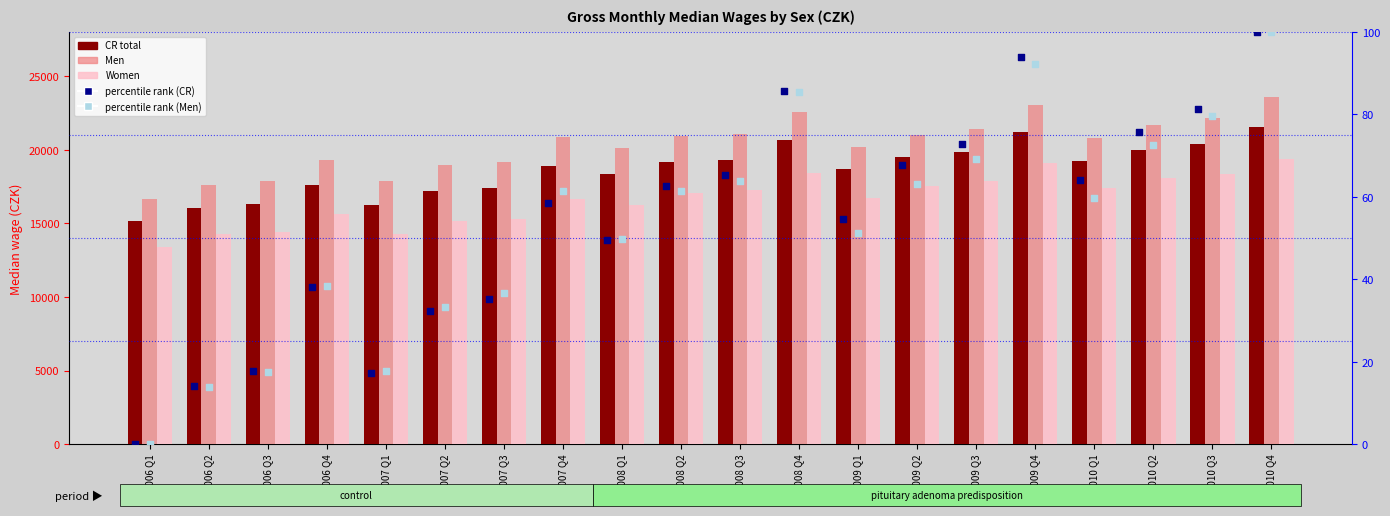

Which series has the largest Y range (max minus min)?

Men